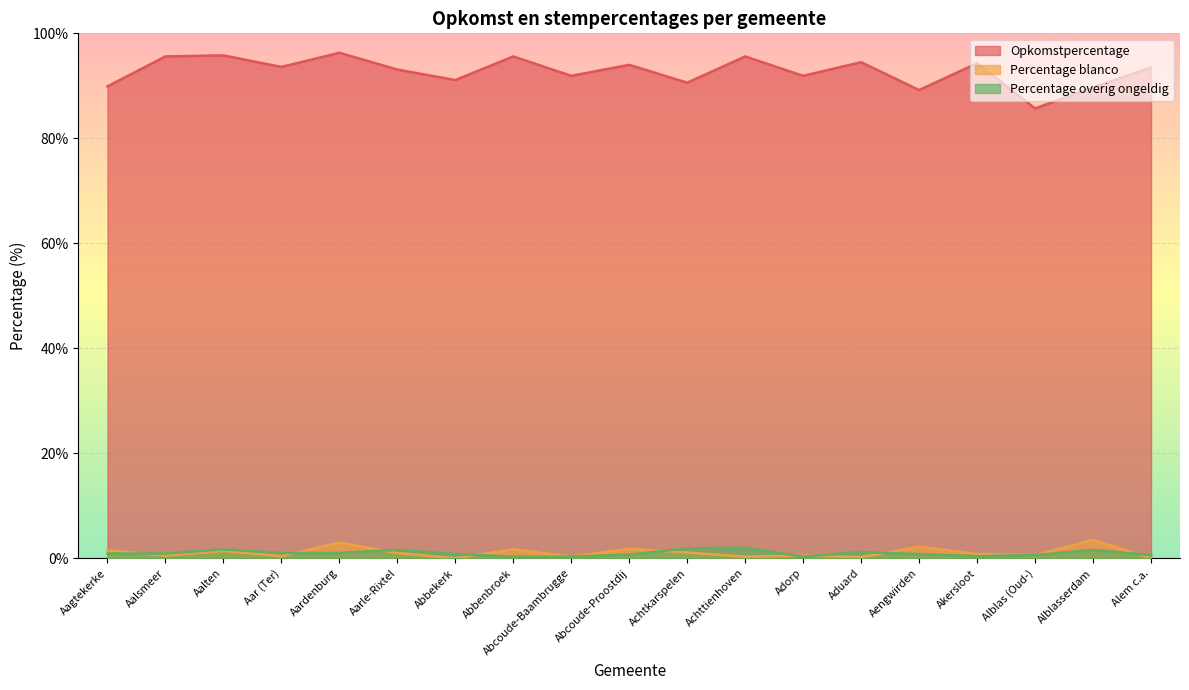

At Aalten, list the series in order from largest to smallest.

Opkomstpercentage, Percentage overig ongeldig, Percentage blanco